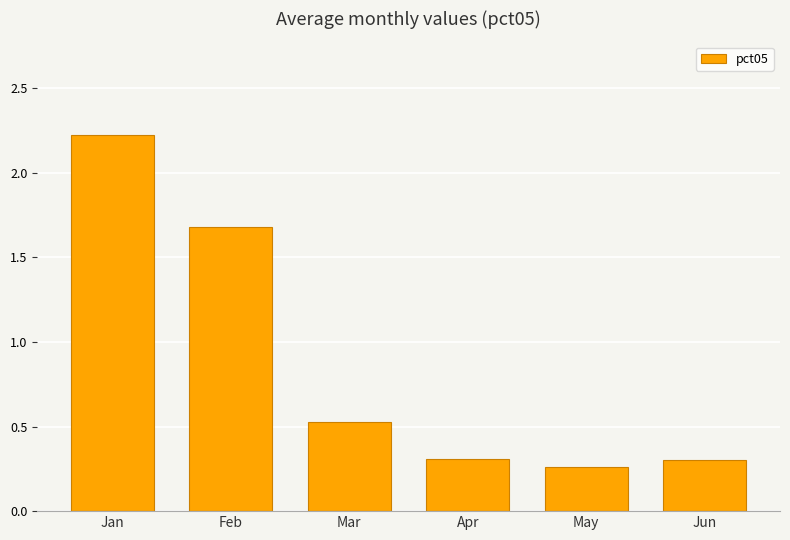

How many bars are there in total?

6